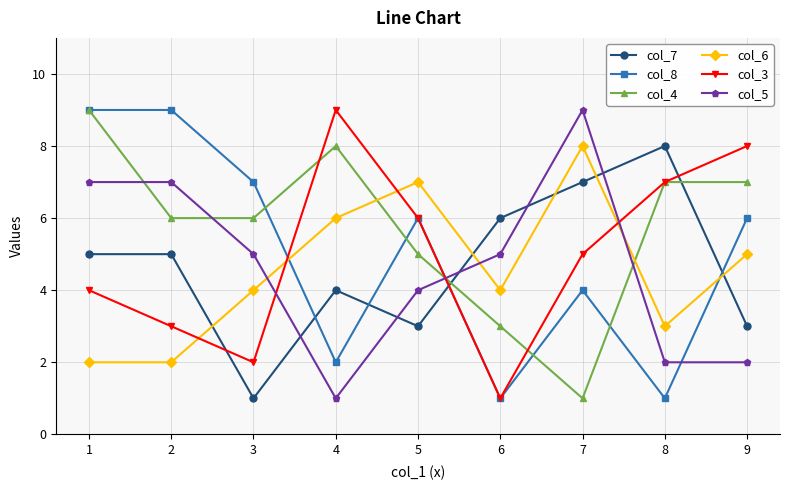

True or false: col_7 has a value of 6 at 6.

True